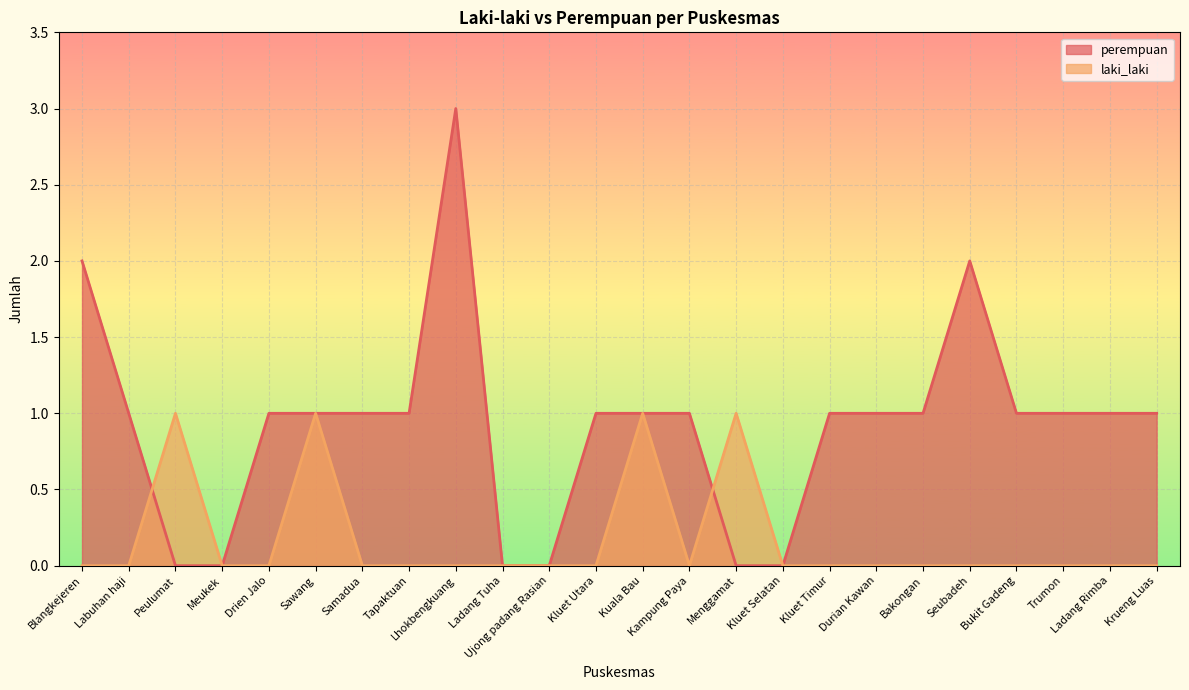

How many series are shown in this chart?

2